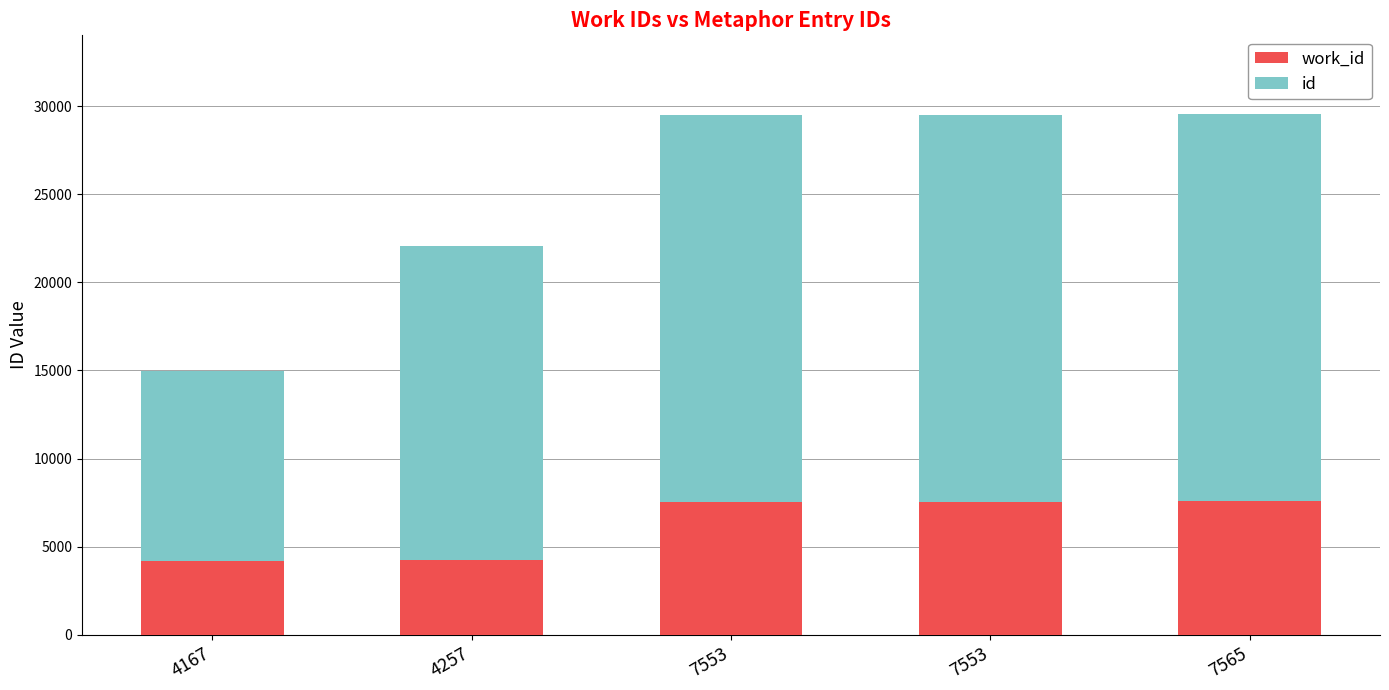

Does the chart contain stacked bars?

Yes